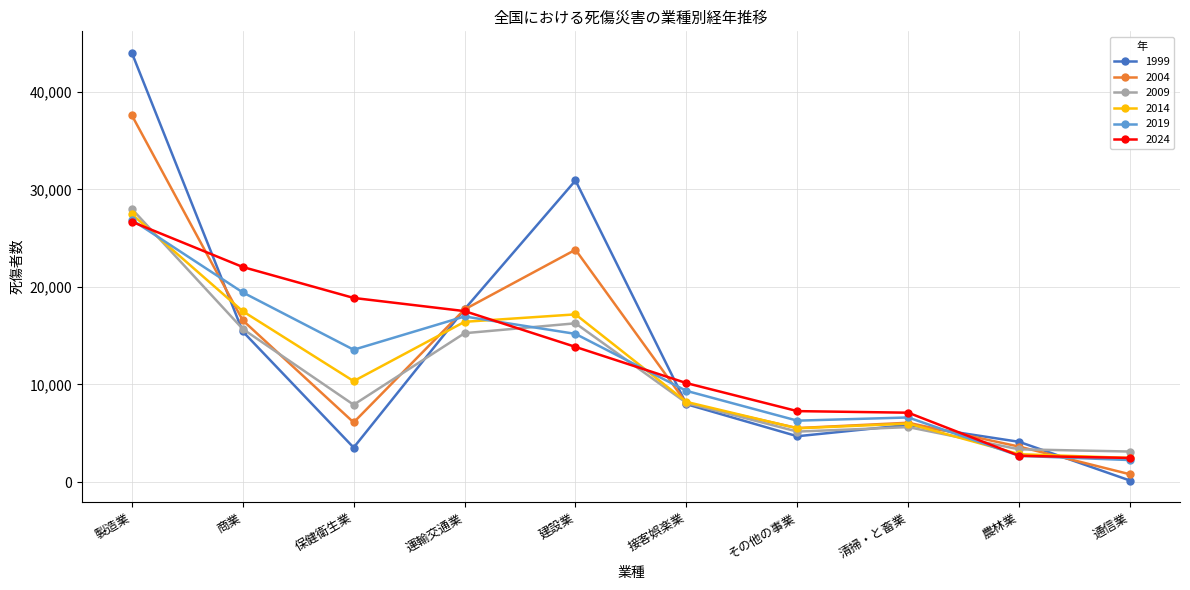

Where is the first local minimum for 2004?

保健衛生業